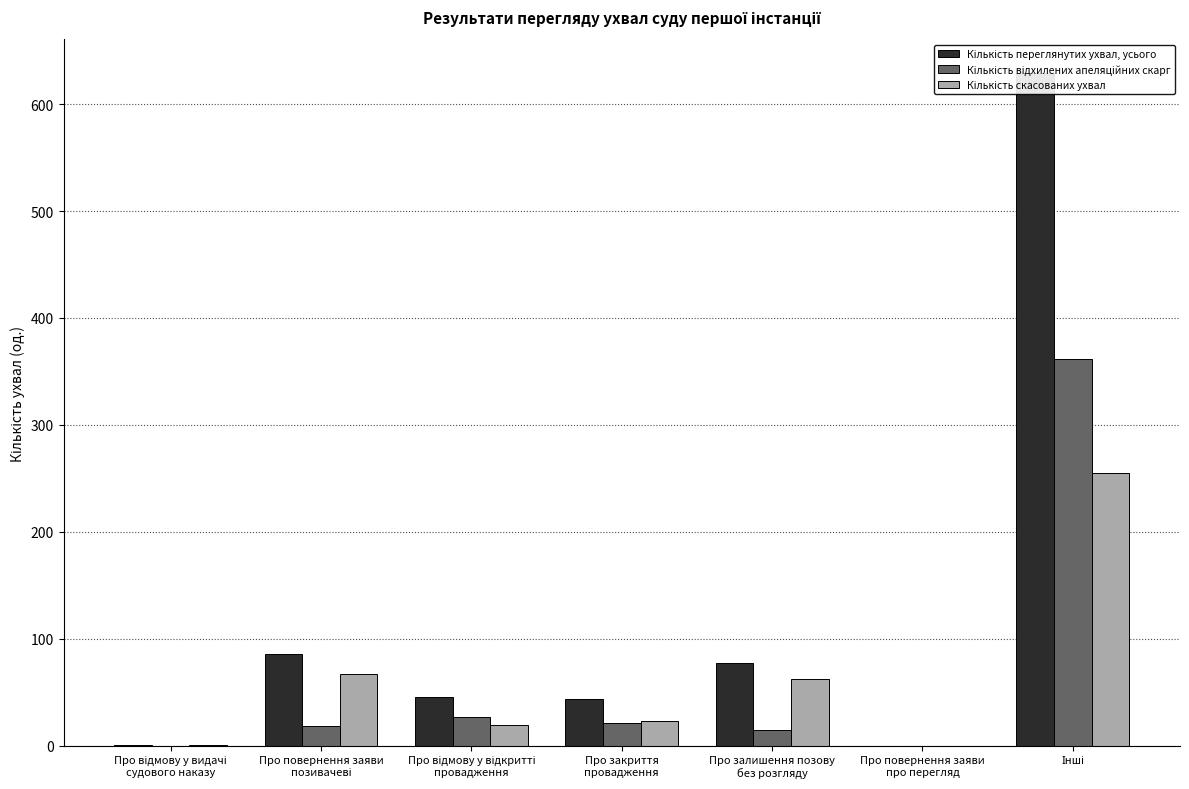

The Кількість скасованих ухвал series shows 67 at Про повернення заяви
позивачеві. True or false?

True